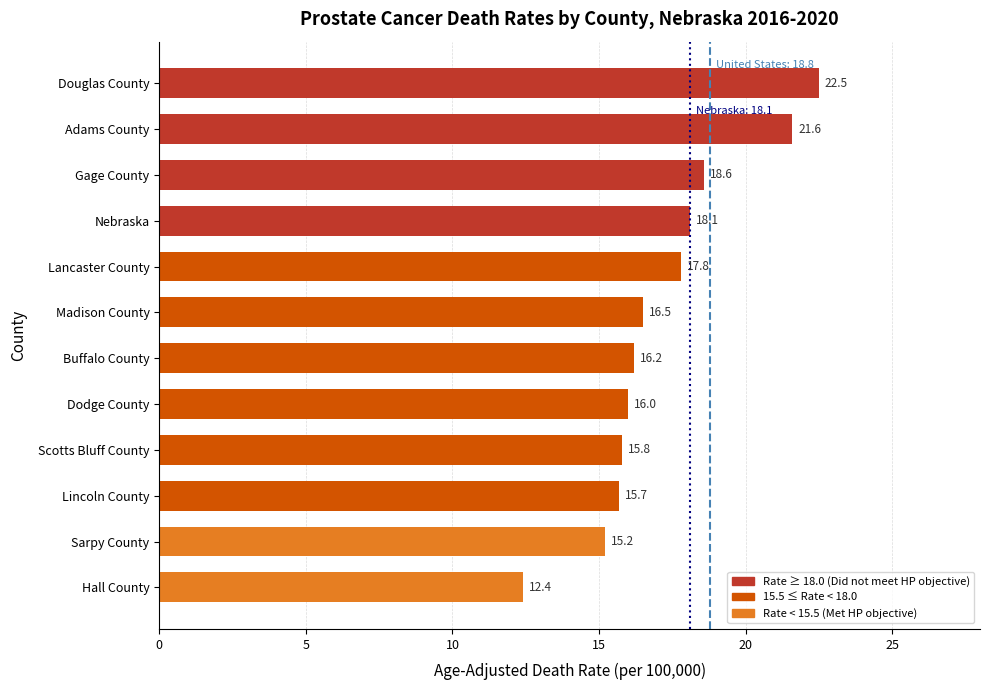

The chart shows a value of 23.7 at Sarpy County. True or false?

False